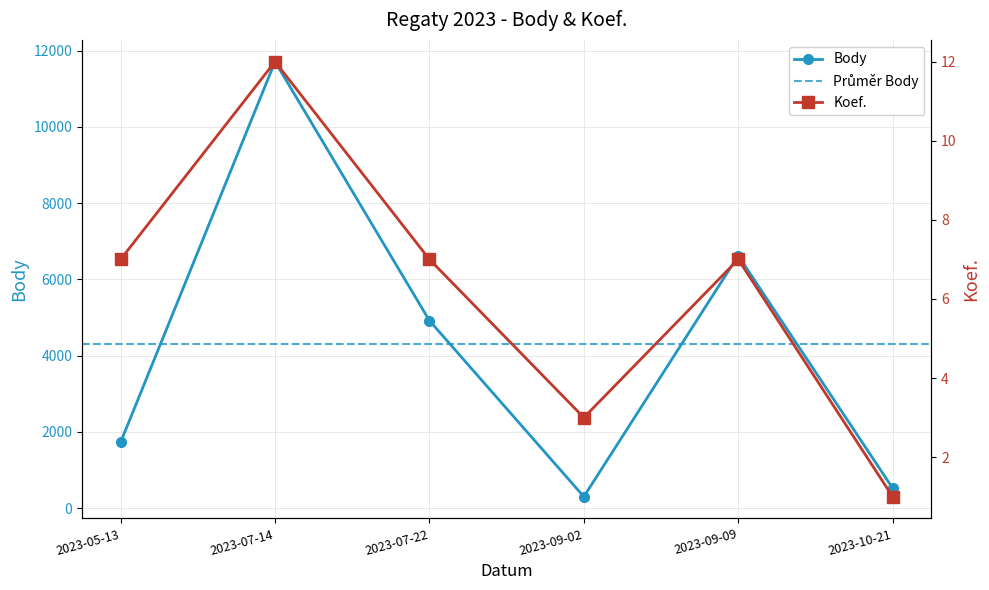

What is the sum of the Body values at 2023-07-22 and 2023-09-09?

11544